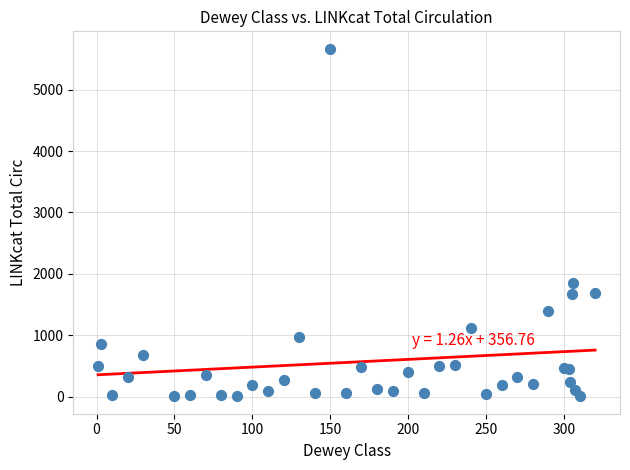

What Y value in the scatter plot is closest to 2836?

1848